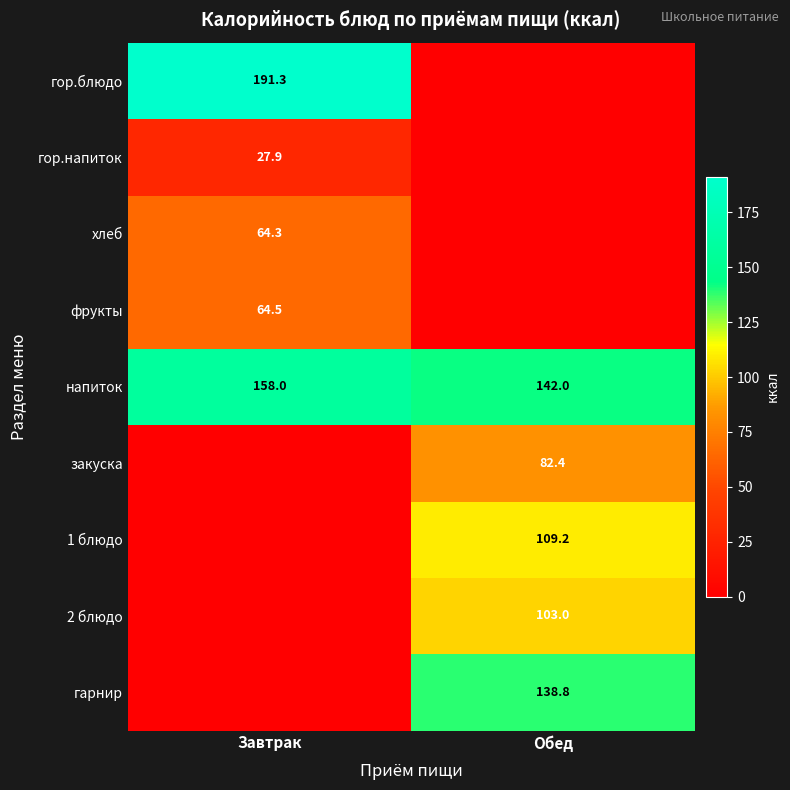

The value of 1 блюдо at Обед is 173.4. True or false?

False